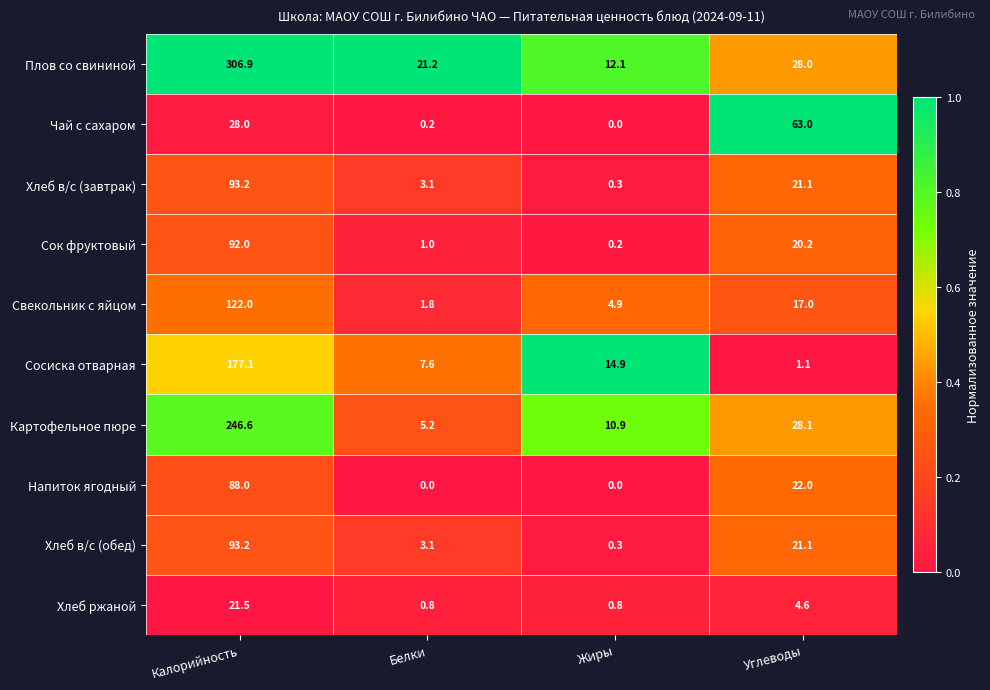

Where is Сосиска отварная nearest to the value 89?

Жиры